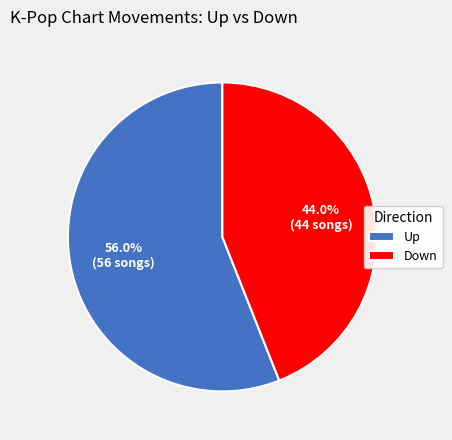

Is there a majority slice in this chart?

Yes